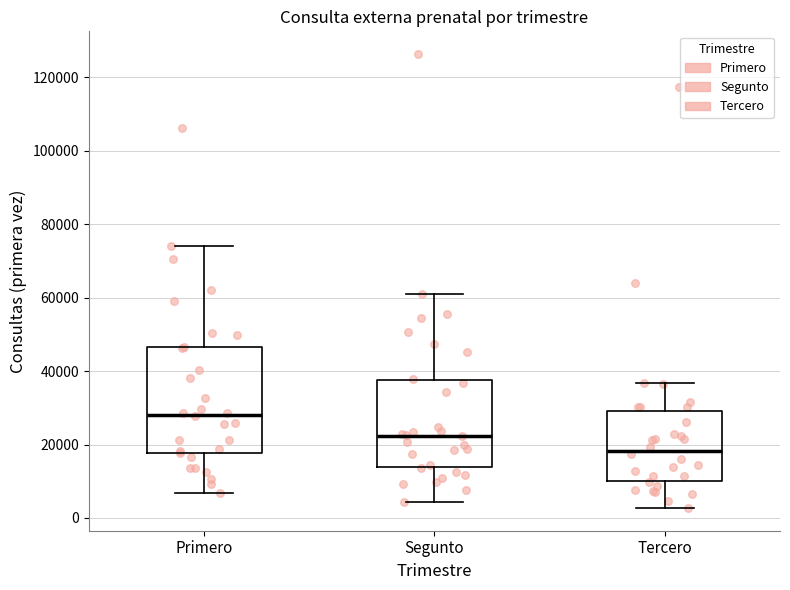

Where does the upper whisker of the box for Segunto end on the y-axis? The values are not printed on the chart, so give them approximately, as read against the axis.

60000